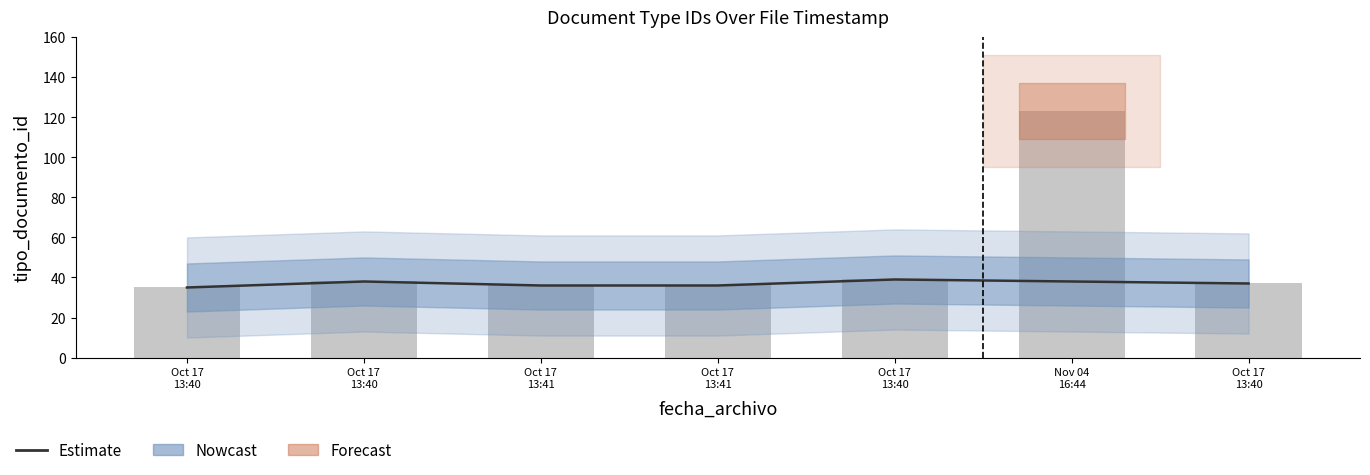

Count the values in the range 36 to 38.

4